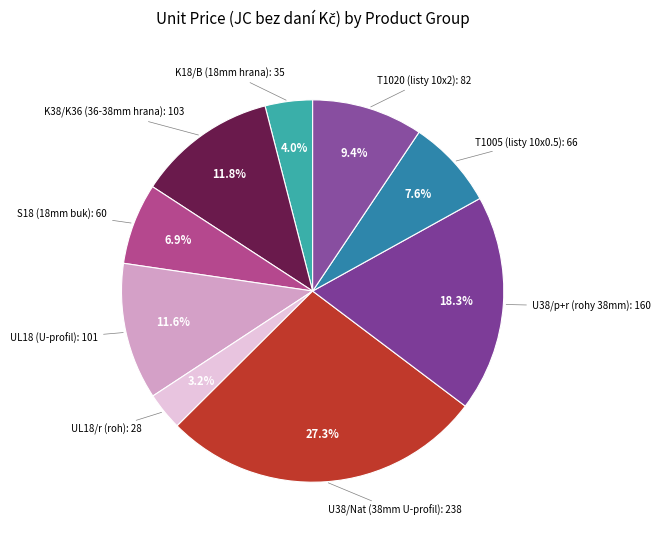

Does any single category account for the majority?

No